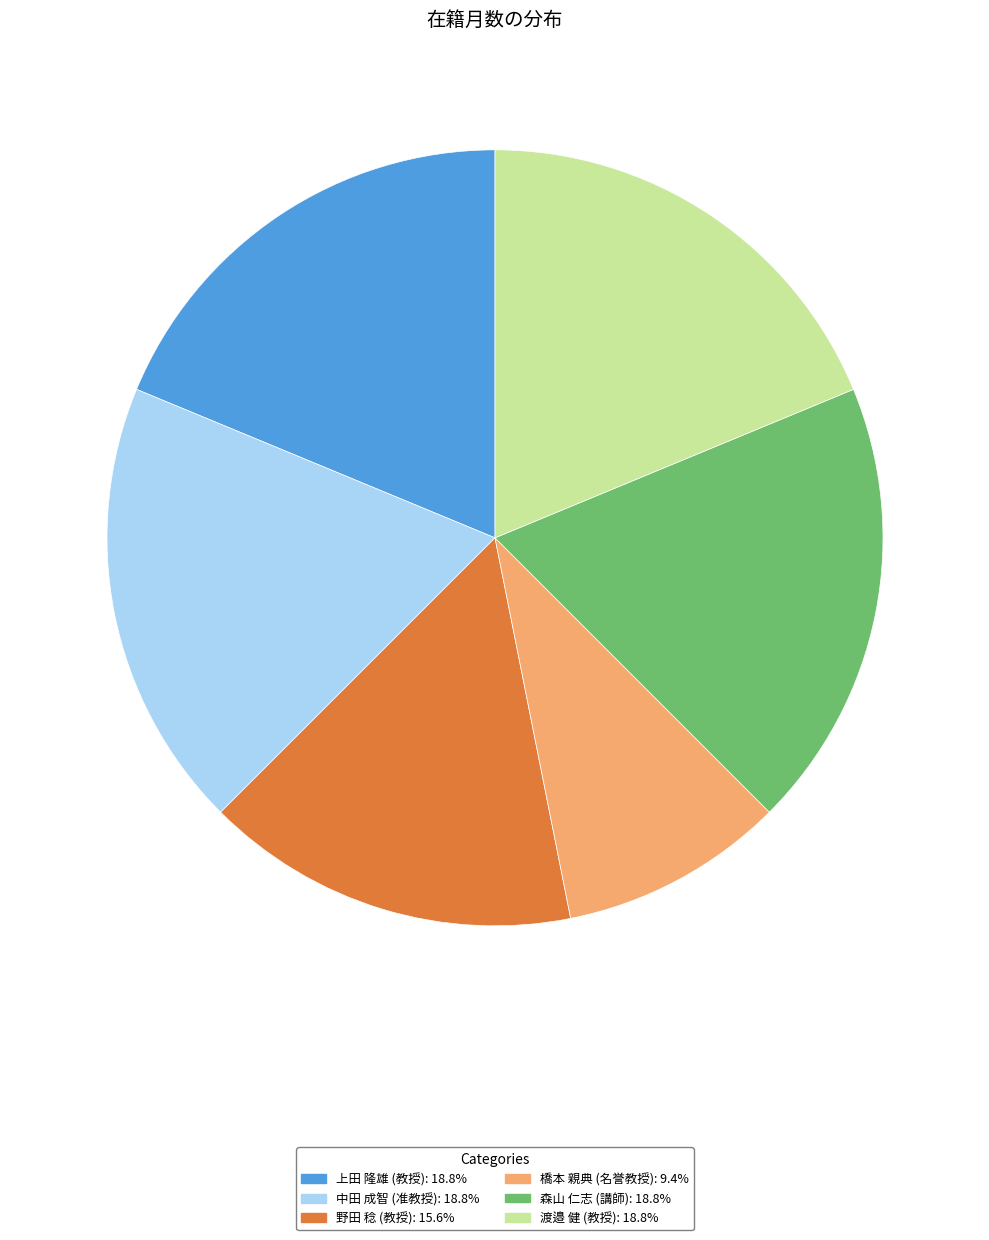

Is the sum of 野田 稔 (教授) and 上田 隆雄 (教授) greater than half?

No